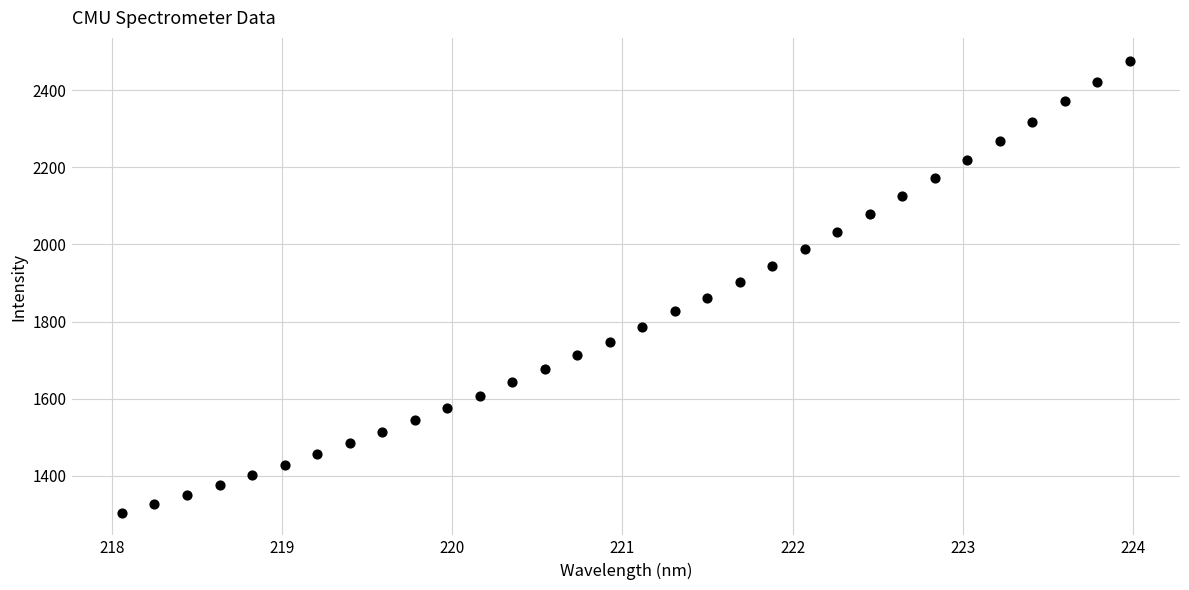

What is the range of X values (max minus min)?

5.9